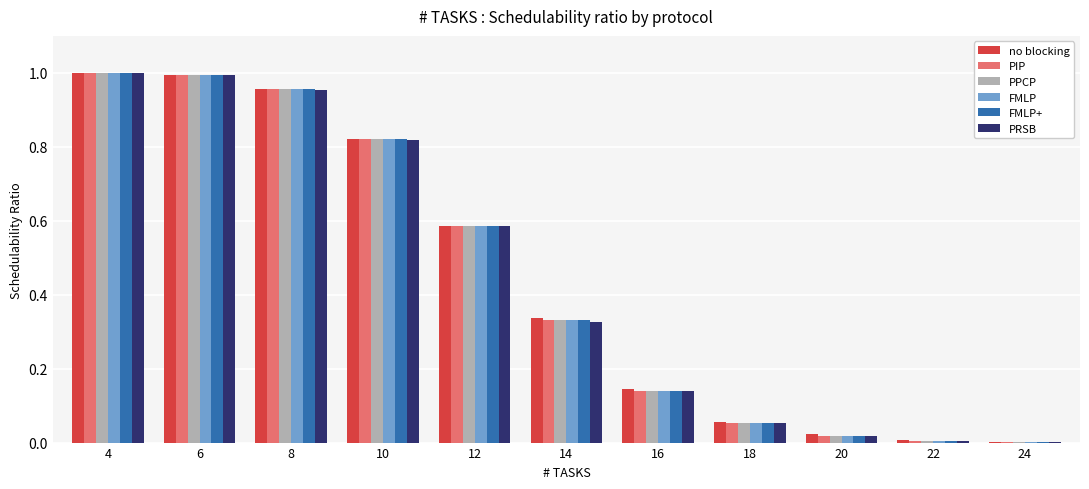

The value of FMLP at 10 is 1.1. True or false?

False